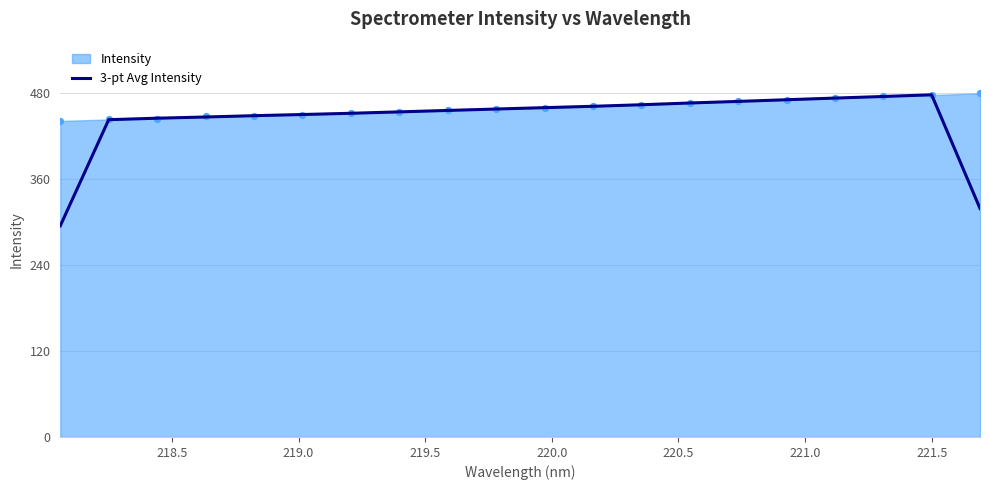

What is the maximum value for 3-pt Avg Intensity?

478.1